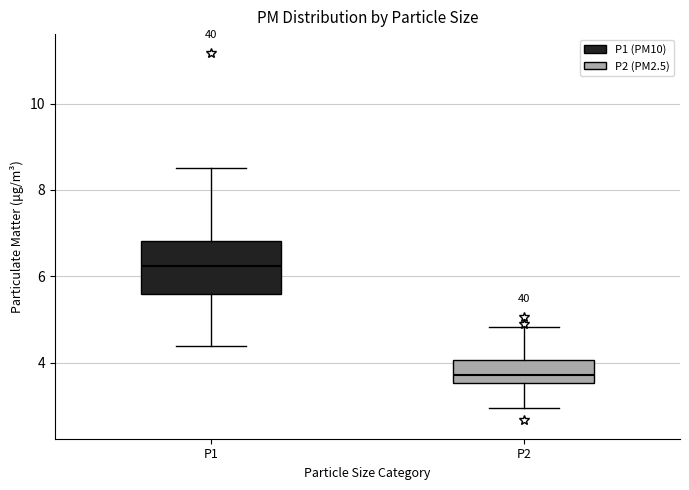

Reading left to right, transcribe this box plot: for each box, give where its median line is, the range the box spans, and where its two whiskers end, as read against the y-axis. The values are not printed on the chart, so give them approximately, as read against the axis.

P1: median 6.2, box 5.6 to 6.8, whiskers 4.4 to 8.6
P2: median 3.8, box 3.6 to 4.0, whiskers 3.0 to 4.8